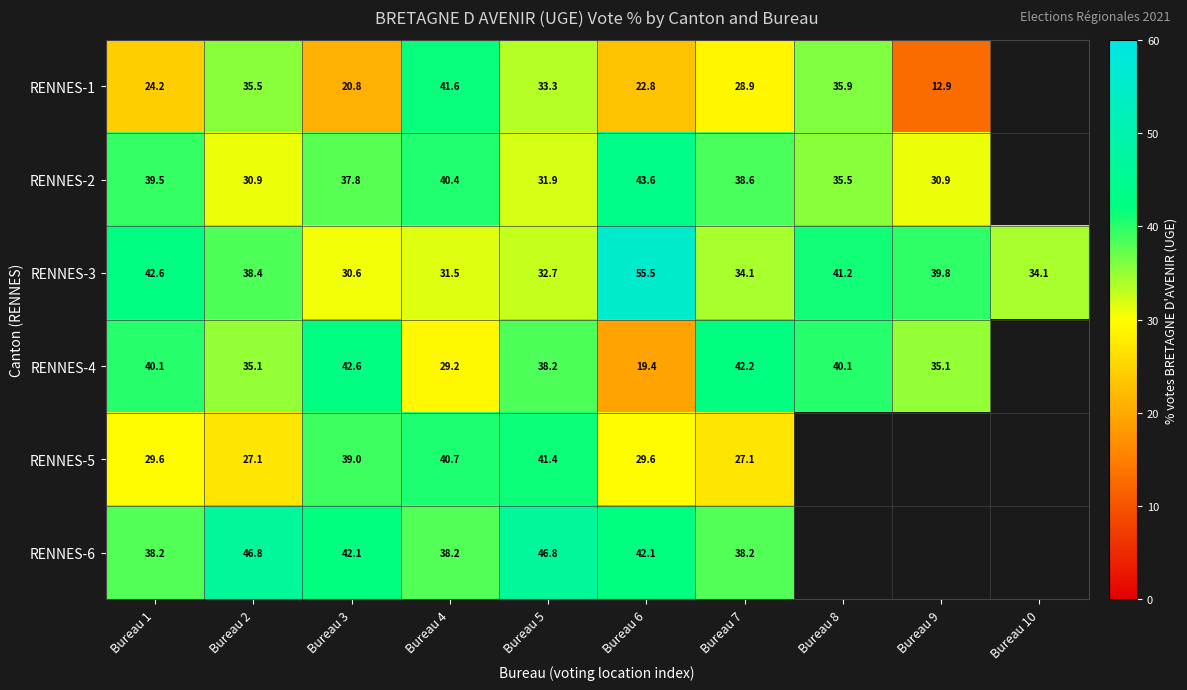

The value of RENNES-4 at Bureau 5 is 38.2. True or false?

True